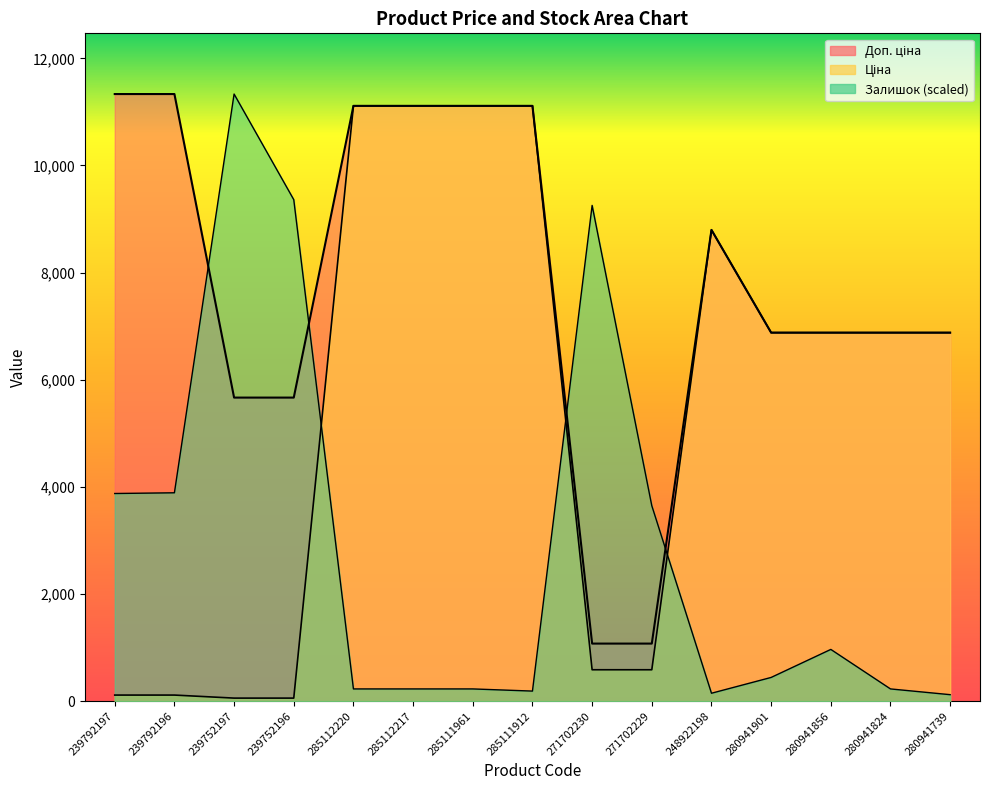

What position from the left is 271702230?

9